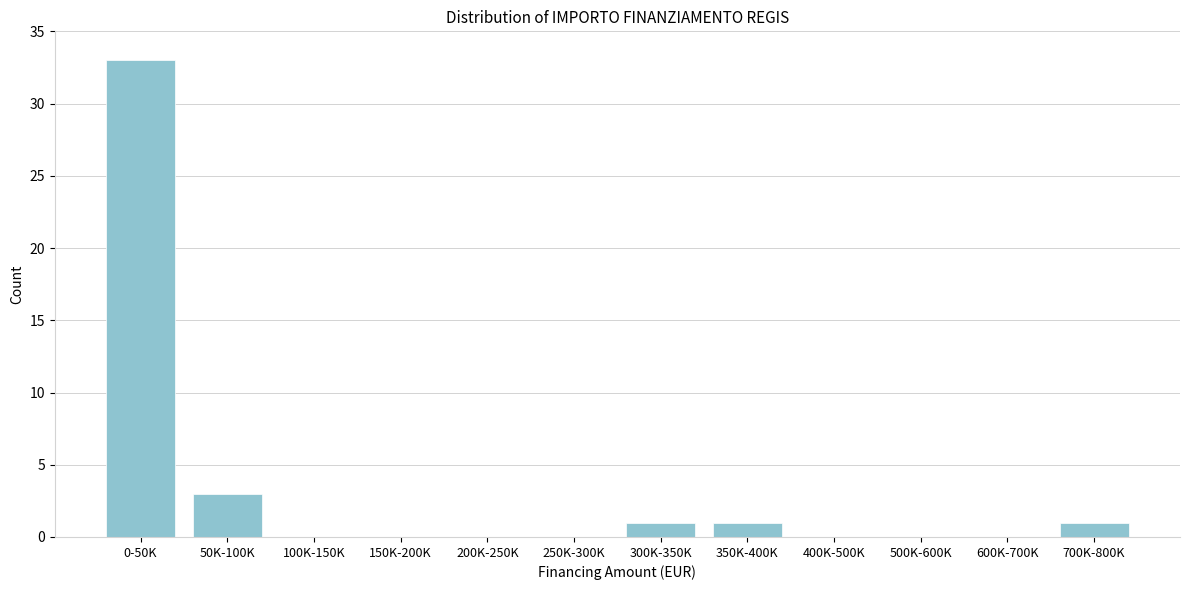

Reading left to right, list all the values displayed in this chart.

0-50K=33	50K-100K=3	100K-150K=0	150K-200K=0	200K-250K=0	250K-300K=0	300K-350K=1	350K-400K=1	400K-500K=0	500K-600K=0	600K-700K=0	700K-800K=1